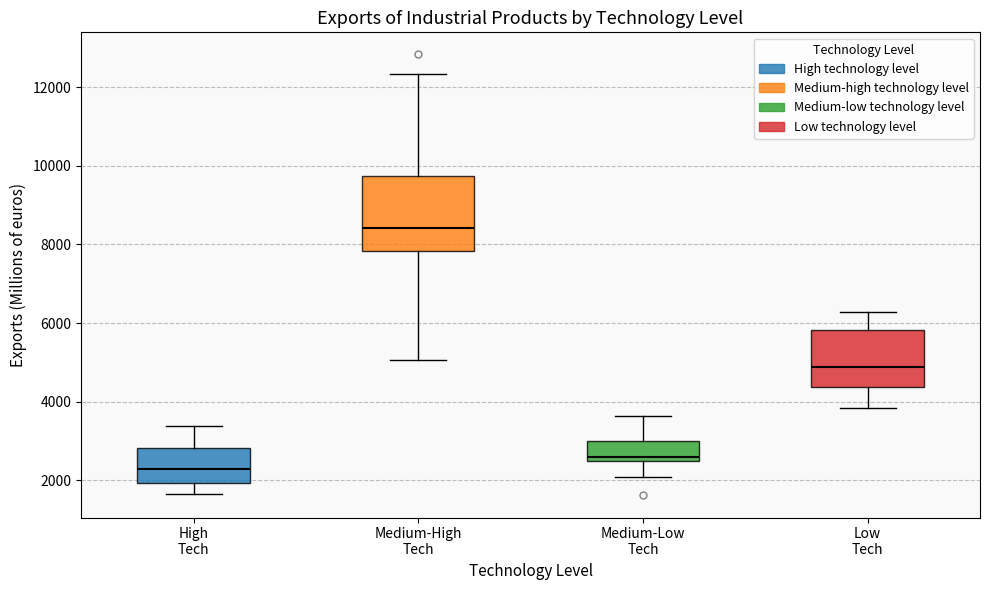

Comparing the boxes themselves (not the whiskers), which one is the tallest?

Medium-High Tech